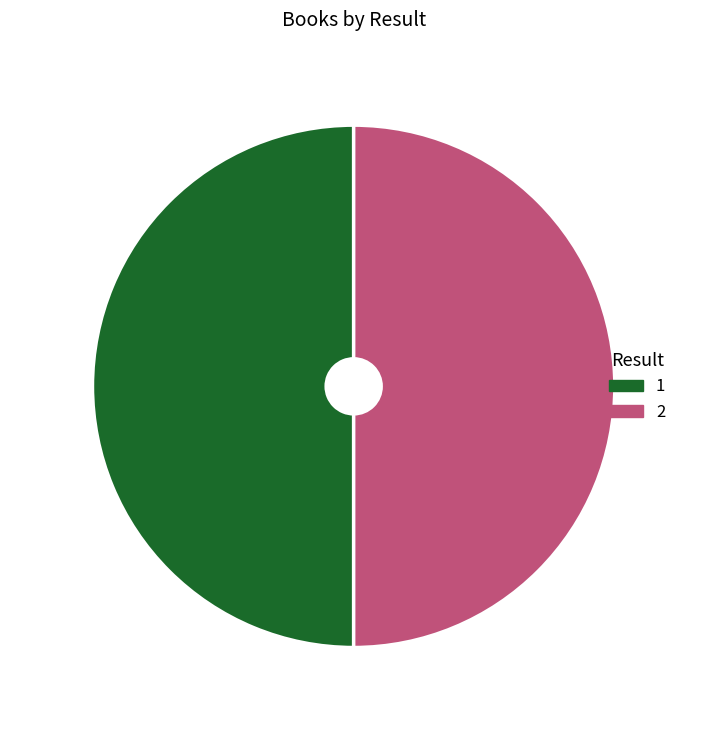

Approximately how many times larger is the value at 1 compared to 2?

1.0